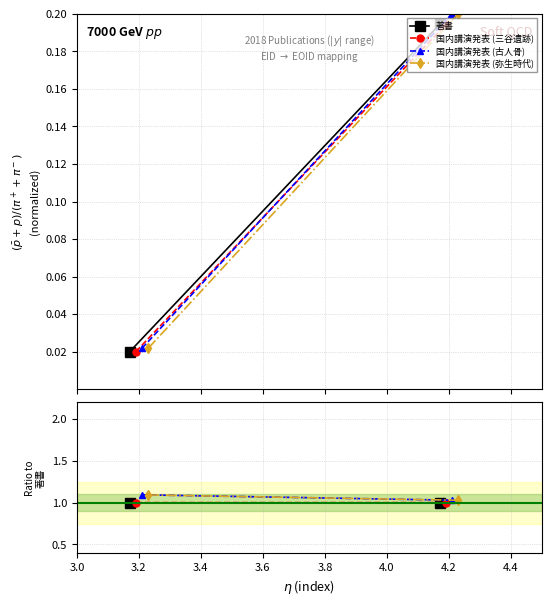

What are all the series names shown in the legend?

著書, 国内講演発表 (三谷遺跡), 国内講演発表 (古人骨), 国内講演発表 (弥生時代)